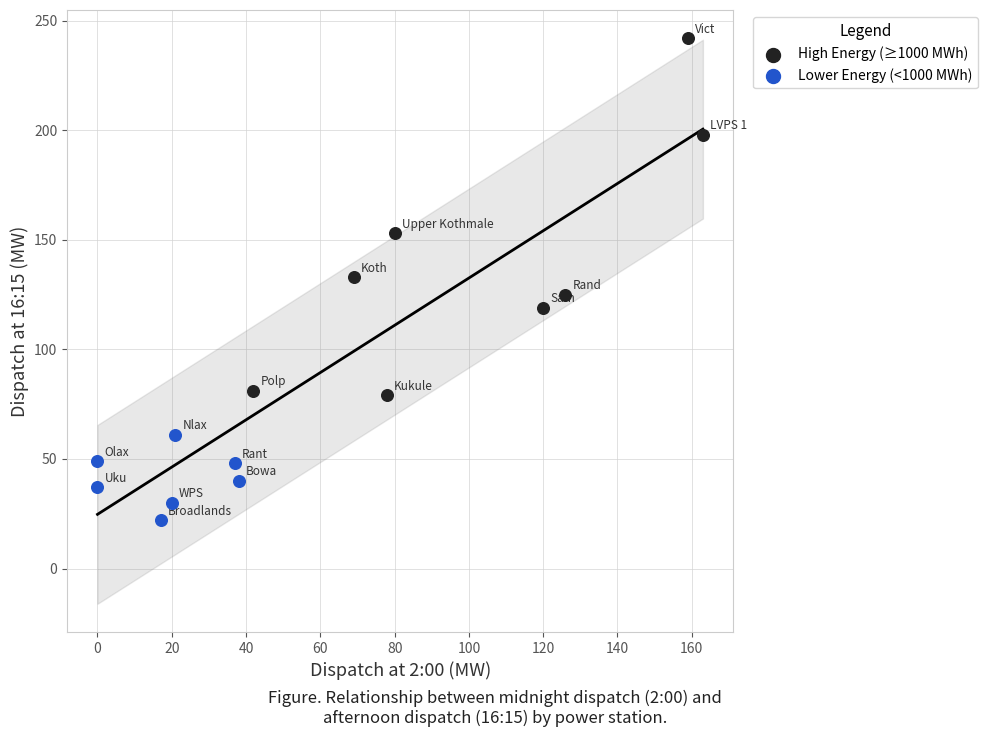

Which series contains the lowest Y value?

Lower Energy (<1000 MWh)